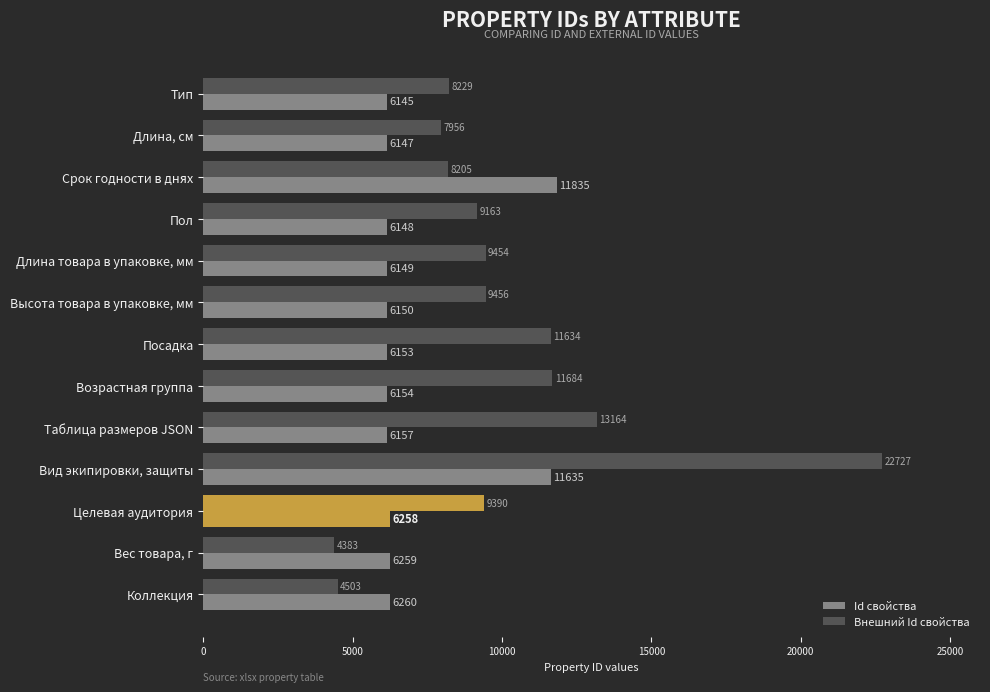

How many distinct data groups are displayed?

2